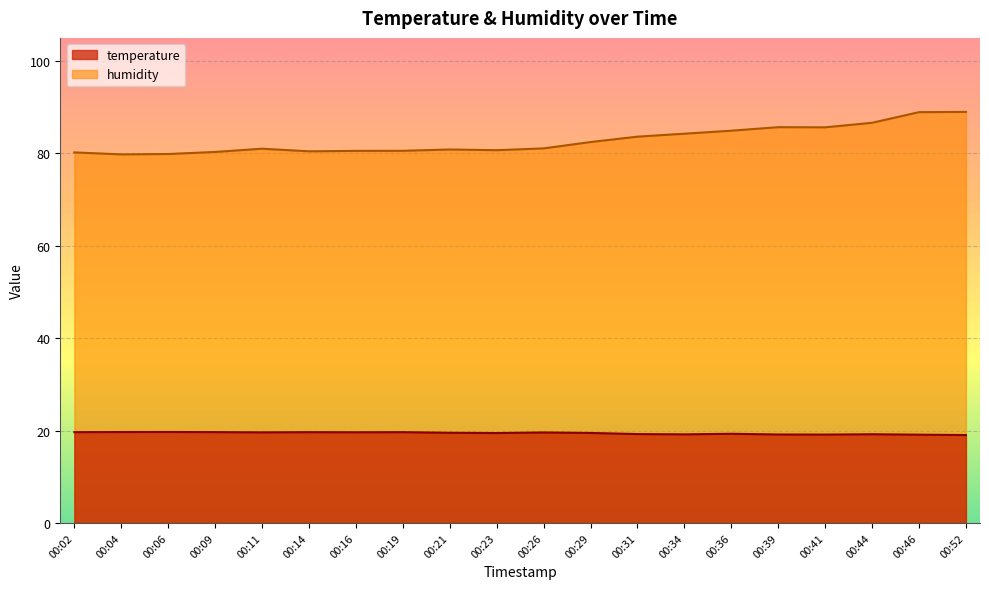

Read the humidity value at 00:02.

80.2